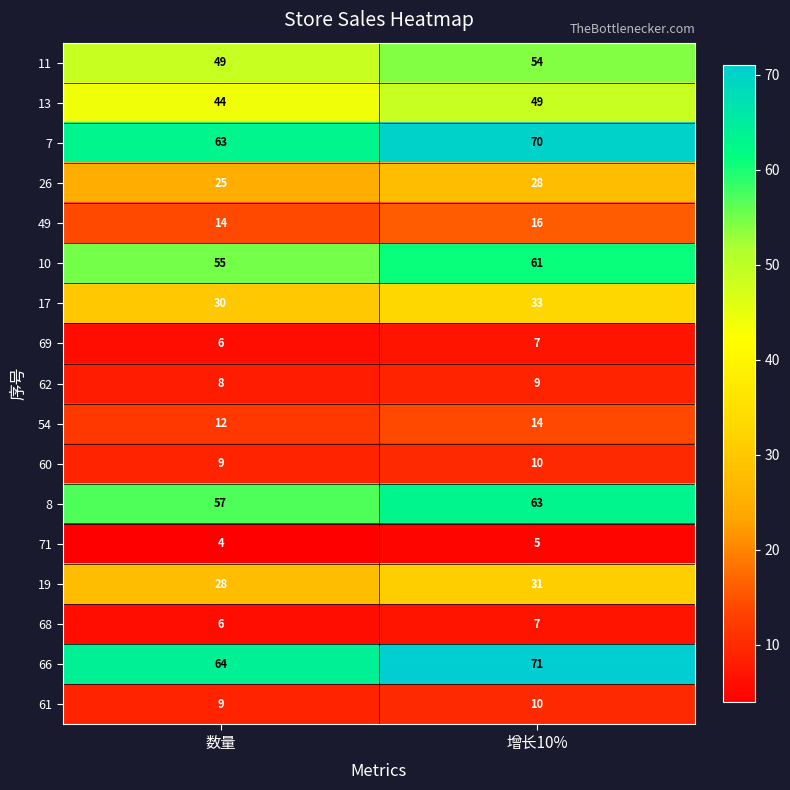

Count the number of categories in the chart.

2